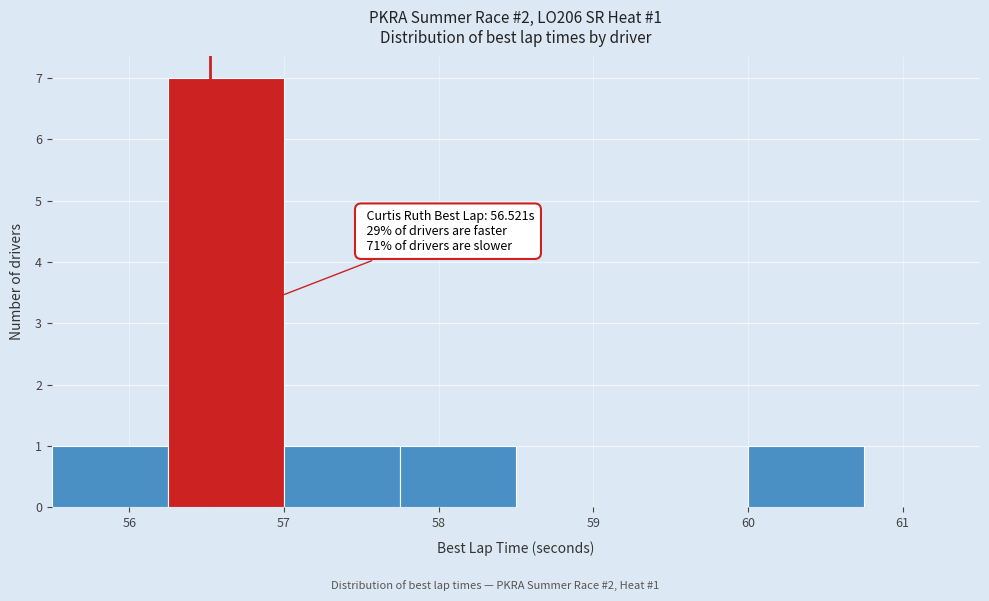

Which range on the x-axis has the tallest bar?

56.25 to 57.00